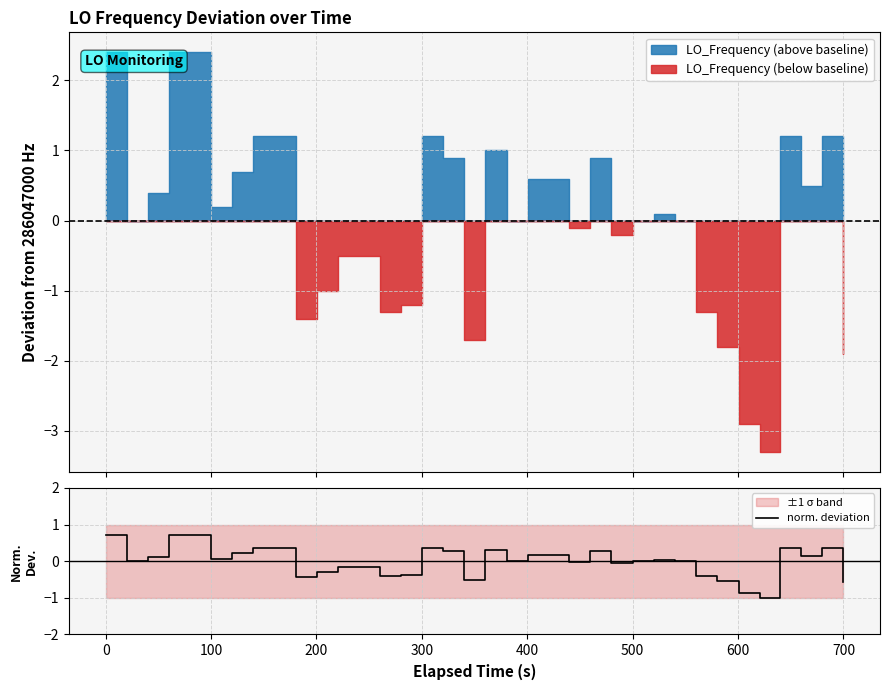

Is it true that the value at 14 is -0.1?

False